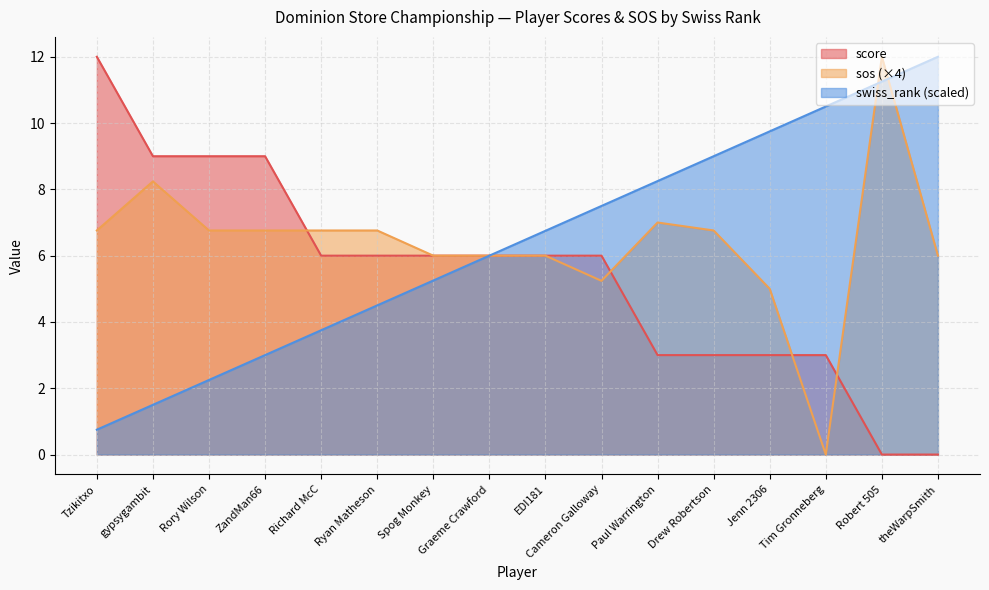

True or false: sos and score intersect in this chart.

True